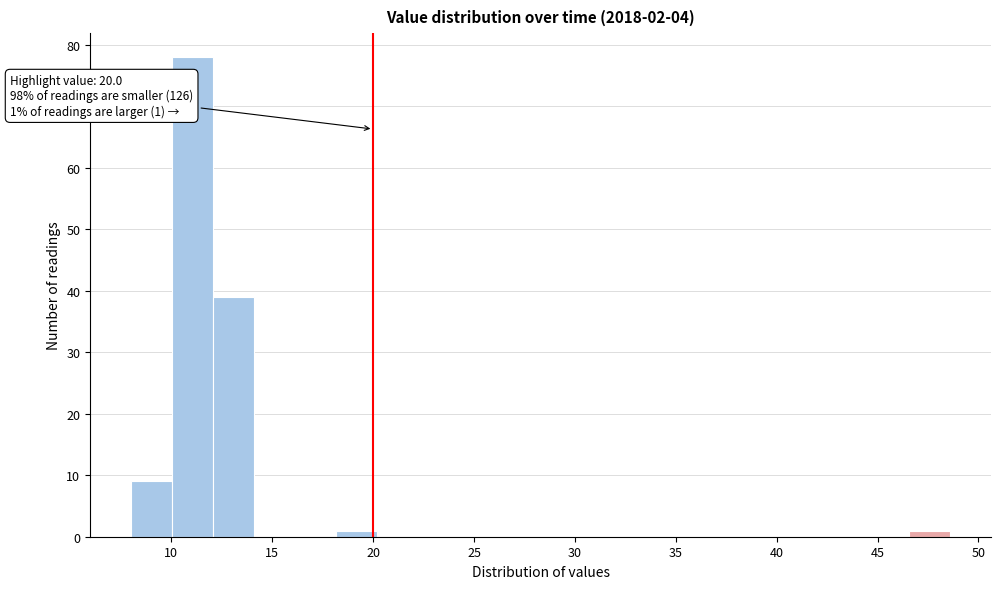

Which range on the x-axis has the tallest bar?

10.0 to 12.0